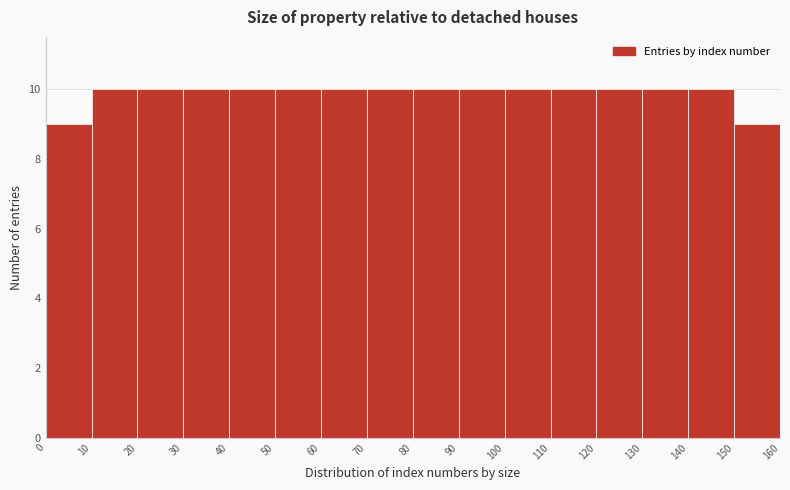

Reading left to right, transcribe this chart: for each bar, give the range it covers on the x-axis and its height. The values are not printed on the chart, so give them approximately, as read against the axis.

0 to 10: 9
10 to 20: 10
20 to 30: 10
30 to 40: 10
40 to 50: 10
50 to 60: 10
60 to 70: 10
70 to 80: 10
80 to 90: 10
90 to 100: 10
100 to 110: 10
110 to 120: 10
120 to 130: 10
130 to 140: 10
140 to 150: 10
150 to 160: 9